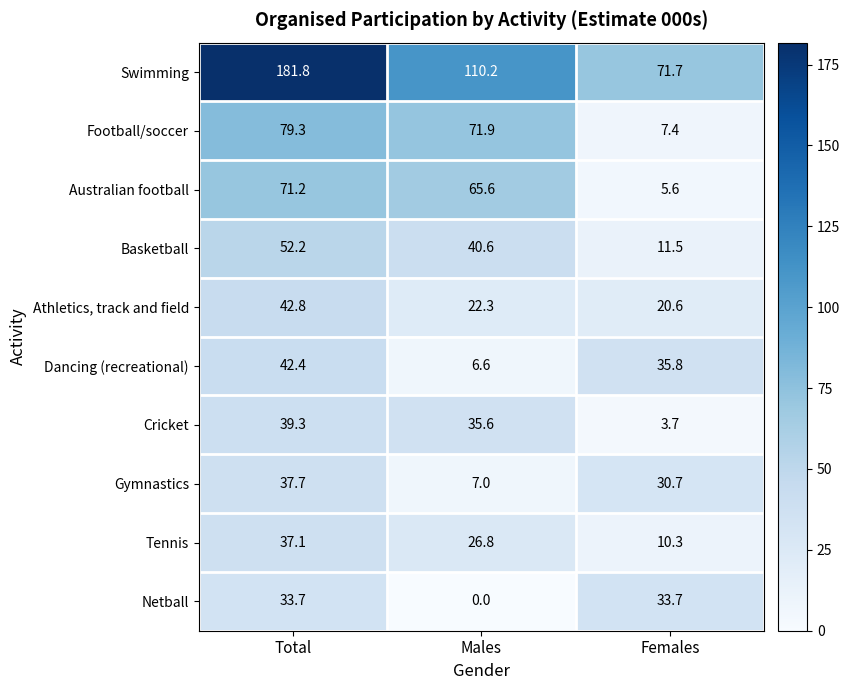

What is the sum of all Football/soccer values?

158.6